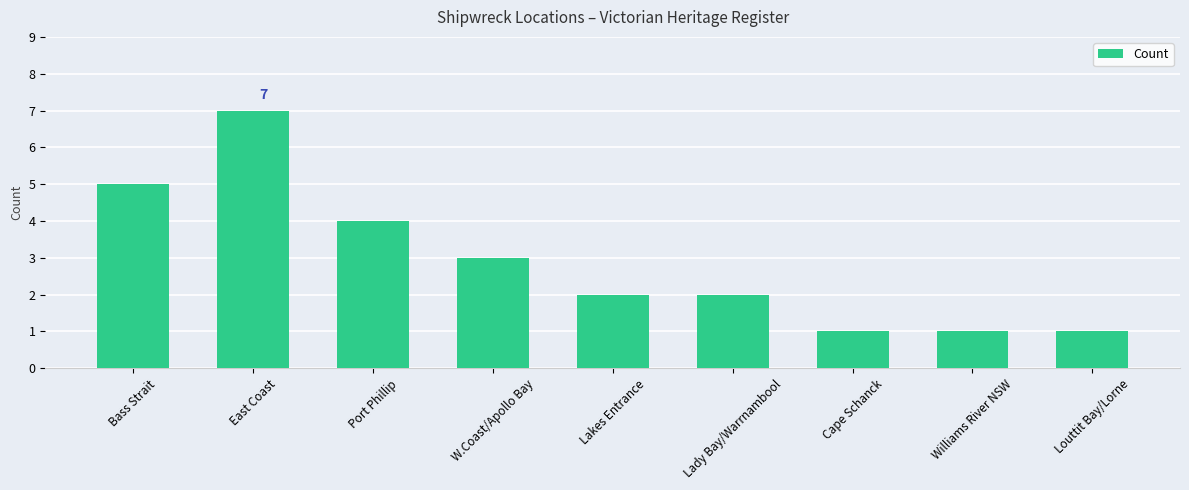

Count the number of categories in the chart.

9